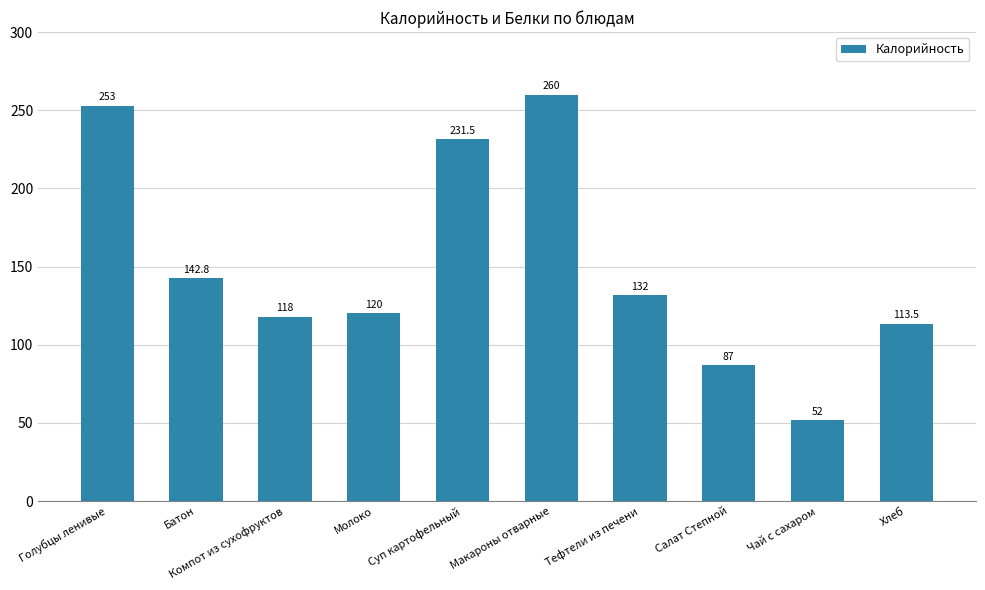

What is the ratio of the value at Батон to the value at Тефтели из печени?

1.1